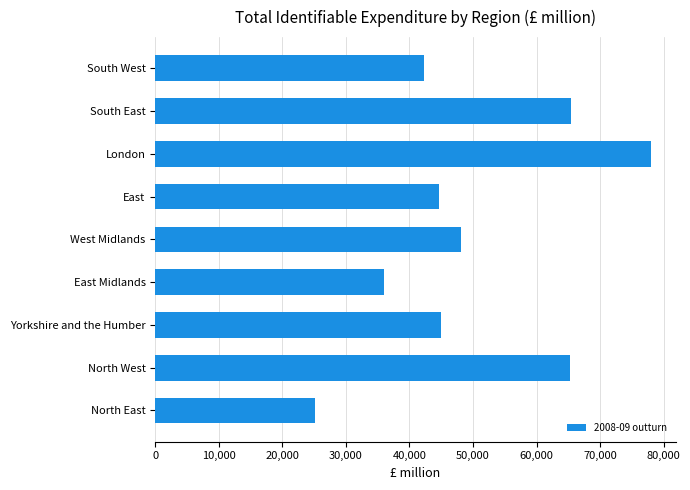

What is the minimum value shown in the chart?

25188